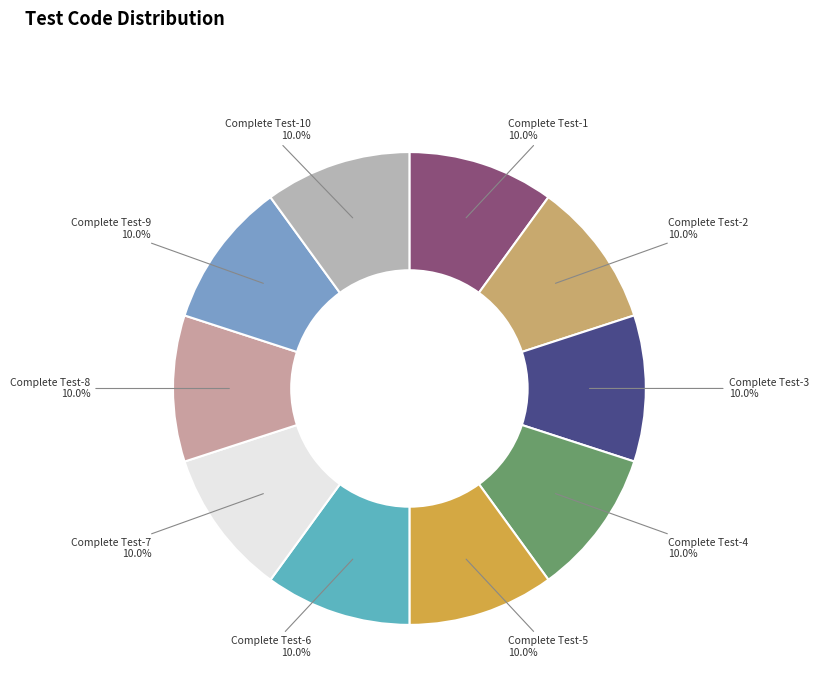

The Complete Test-5 slice represents 1% of the pie. True or false?

False